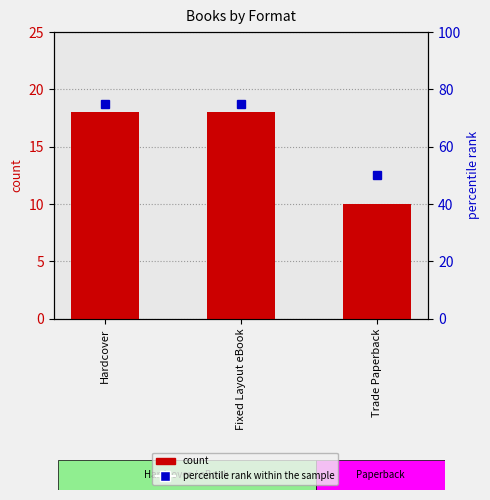

Which category has the lowest value in the percentile rank within the sample series?

Trade Paperback